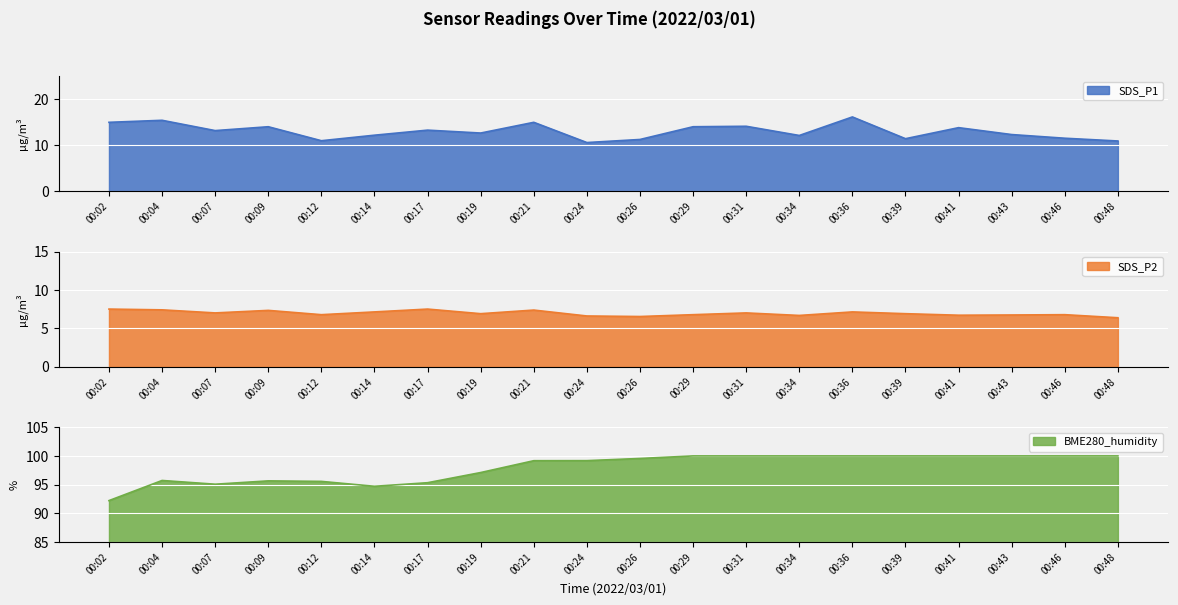

Between 00:04 and 00:14, which is larger?

00:04